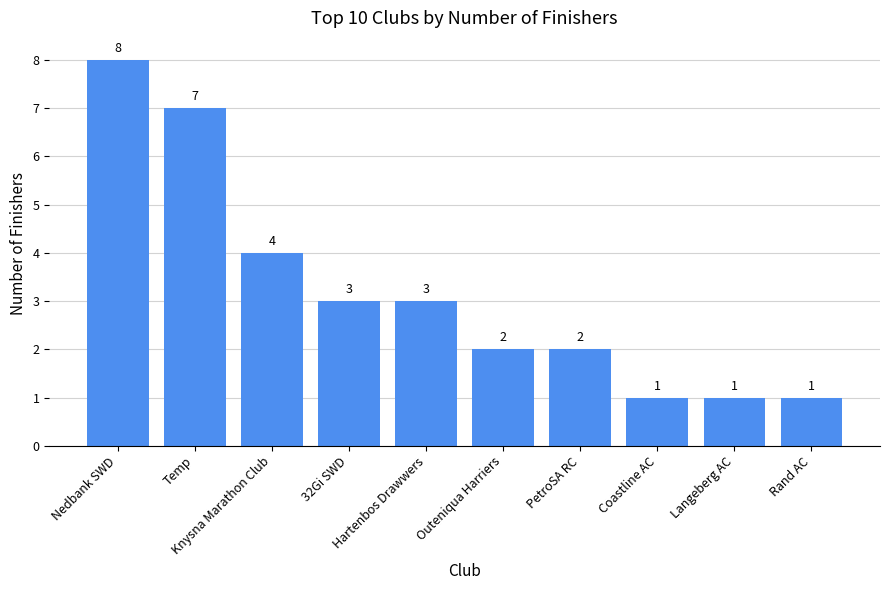

What is the difference between the values at Rand AC and Hartenbos Drawwers?

2